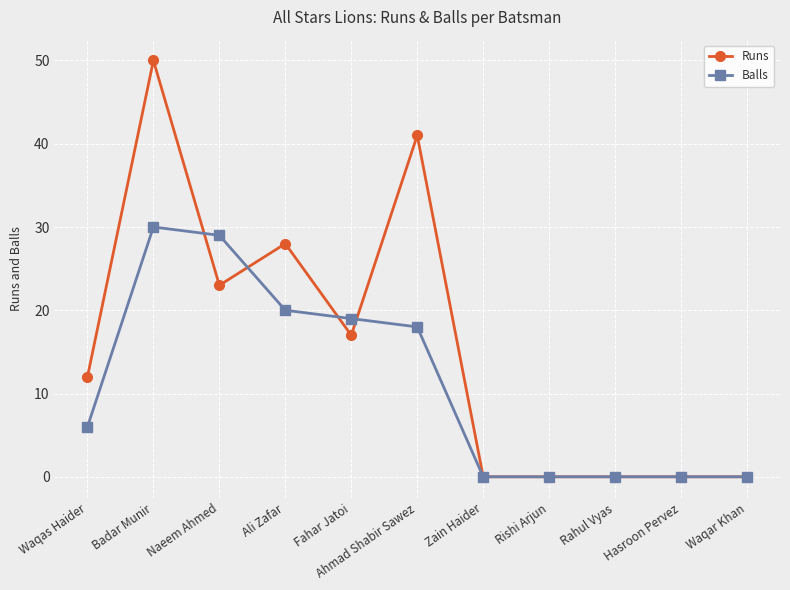

Which series has the largest range (max minus min)?

Runs